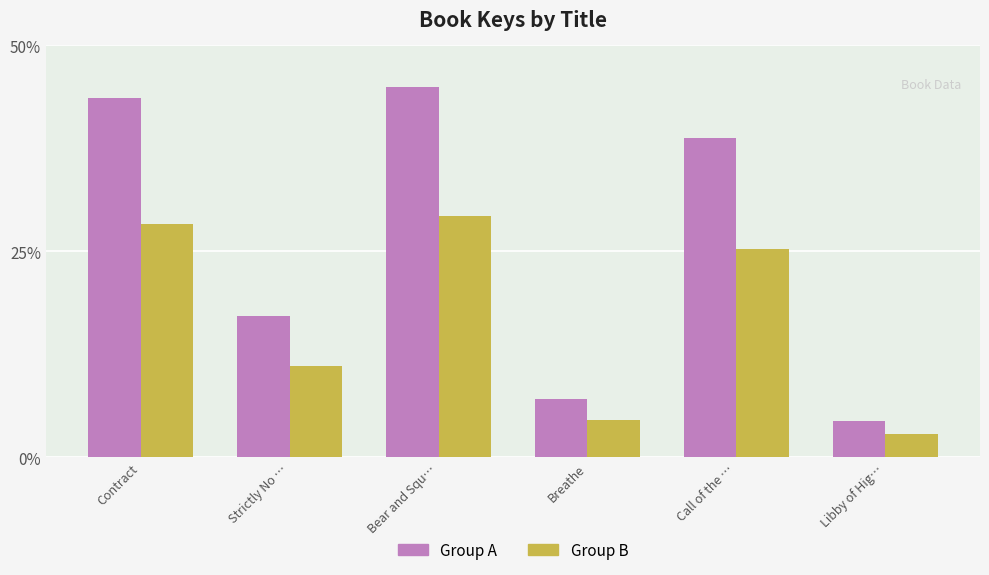

At which category is the sum across all series the highest?

Bear and Squ…